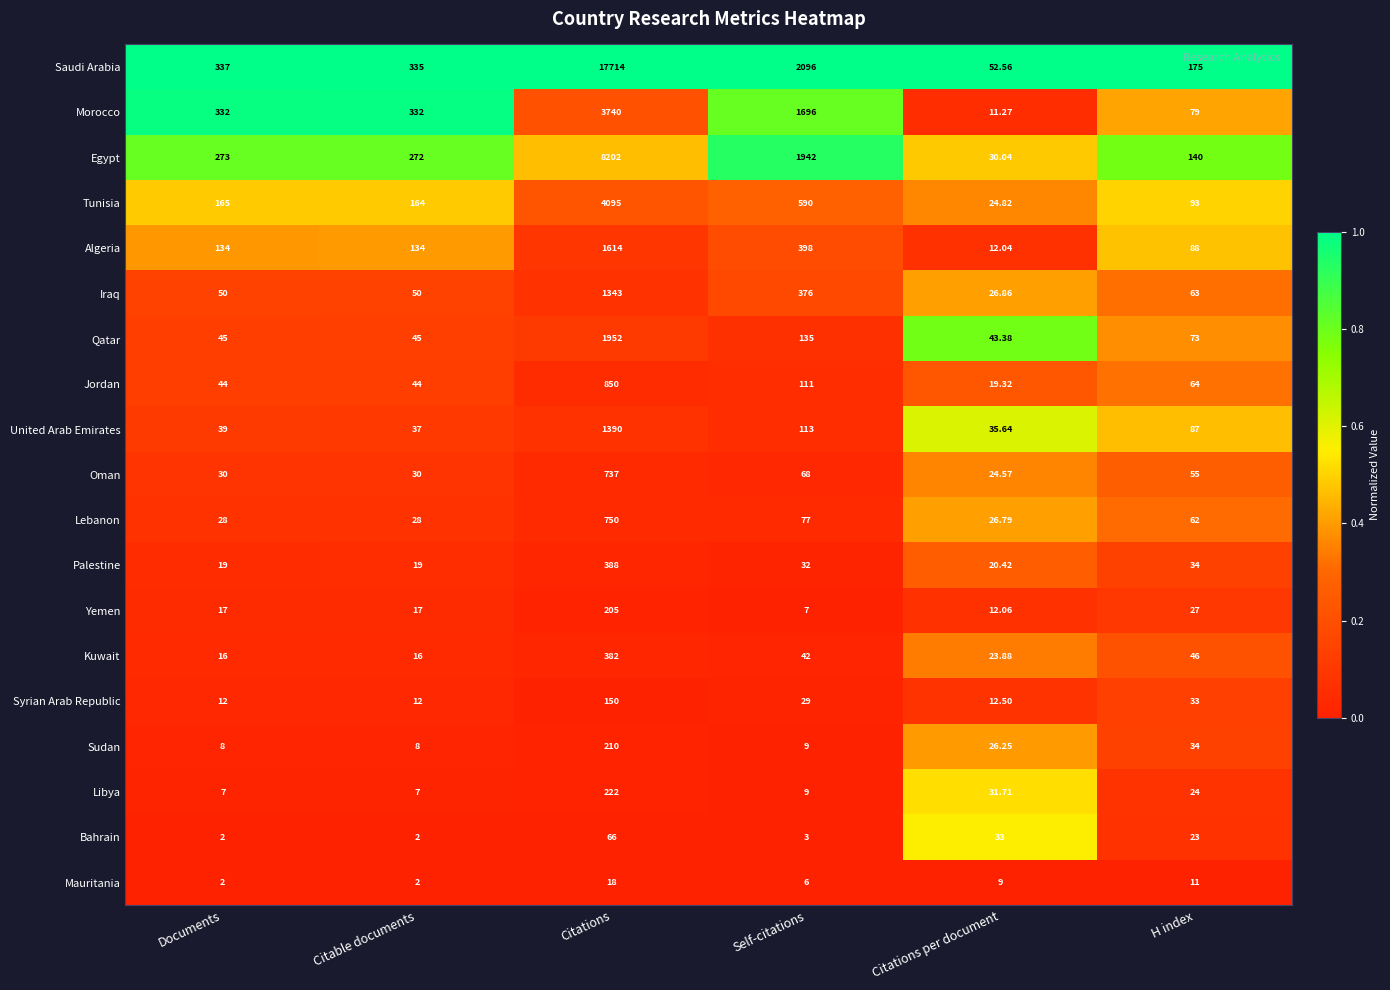

Which series has the widest spread of values?

Saudi Arabia